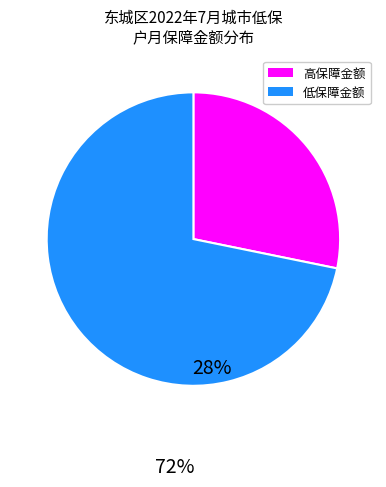

Is there any slice that represents more than half of the pie?

Yes